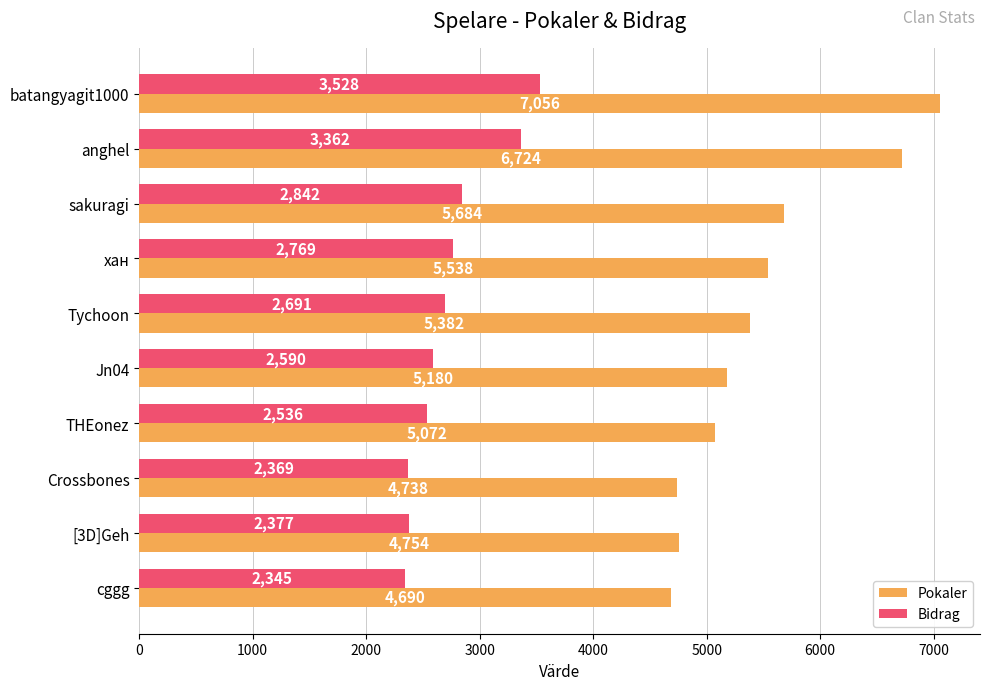

Rank the series by their average value, from lowest to highest.

Bidrag, Pokaler